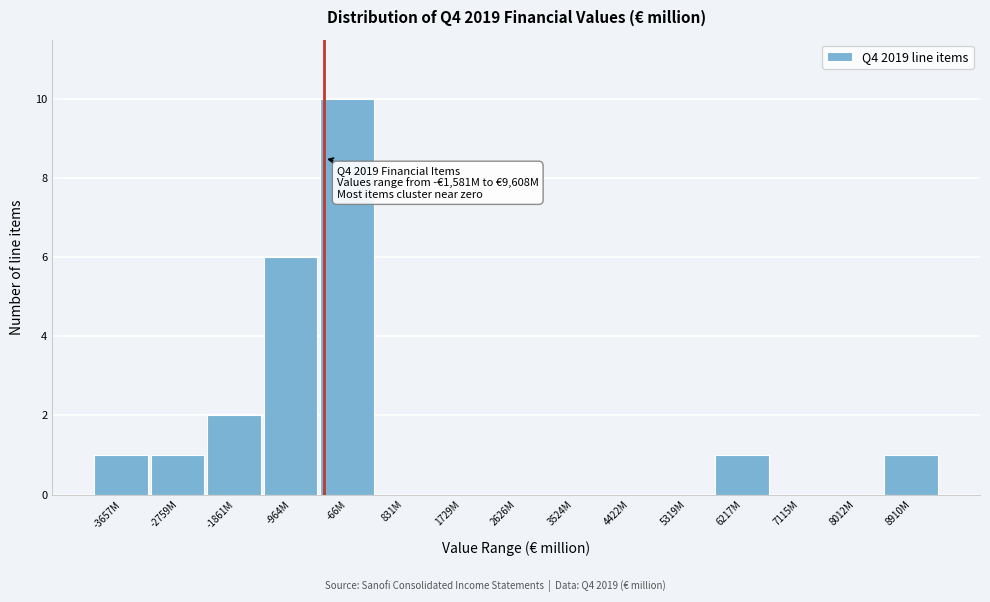

Reading right to left, what are all the values shown in this chart?

8910M=1	8012M=0	7115M=0	6217M=1	5319M=0	4422M=0	3524M=0	2626M=0	1729M=0	831M=0	-66M=10	-964M=6	-1861M=2	-2759M=1	-3657M=1